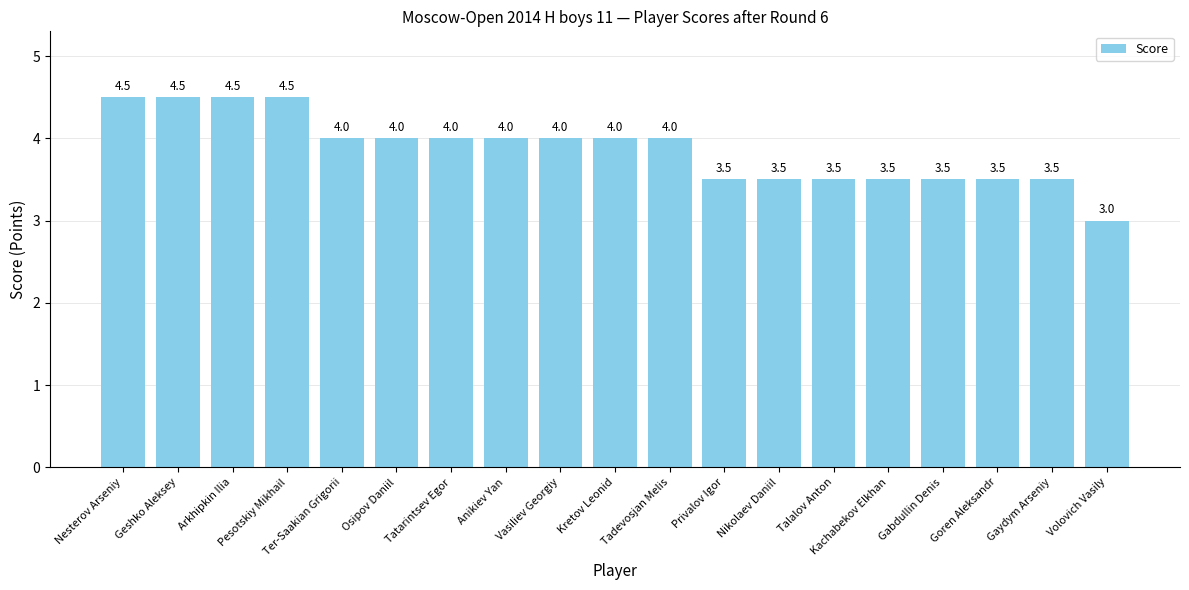

Reading left to right, transcribe all the data shown in this chart.

4.5	4.5	4.5	4.5	4.0	4.0	4.0	4.0	4.0	4.0	4.0	3.5	3.5	3.5	3.5	3.5	3.5	3.5	3.0